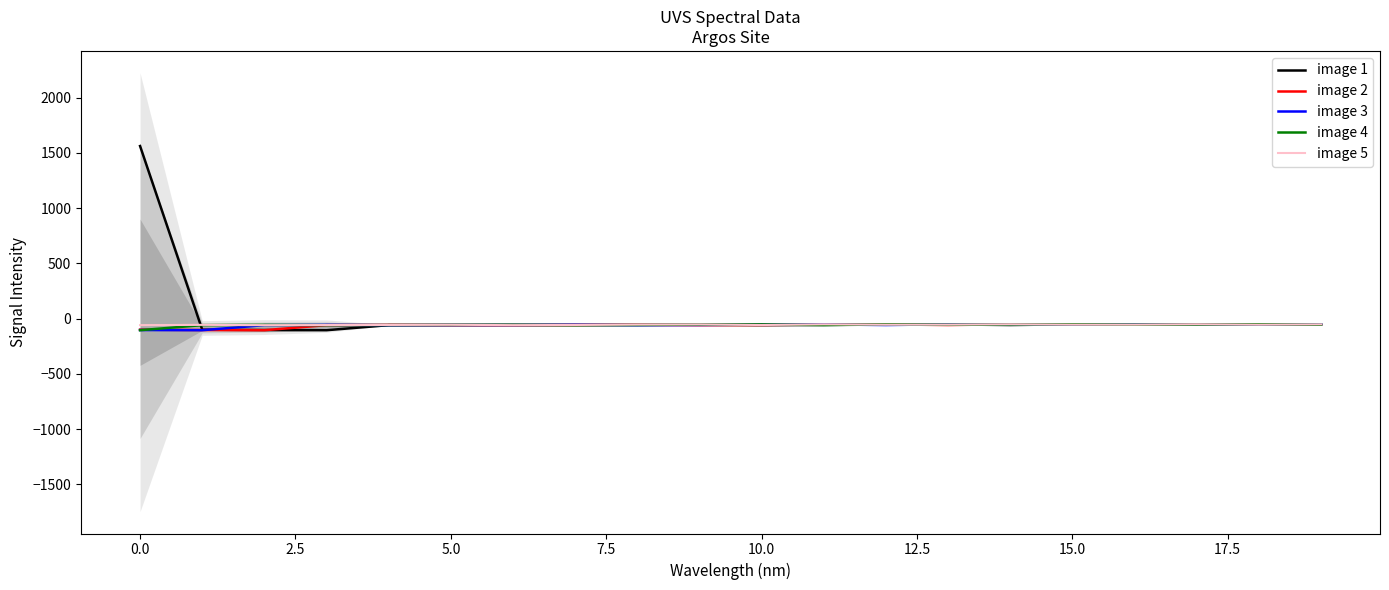

At how many categories does at least one series exceed 1117?

1